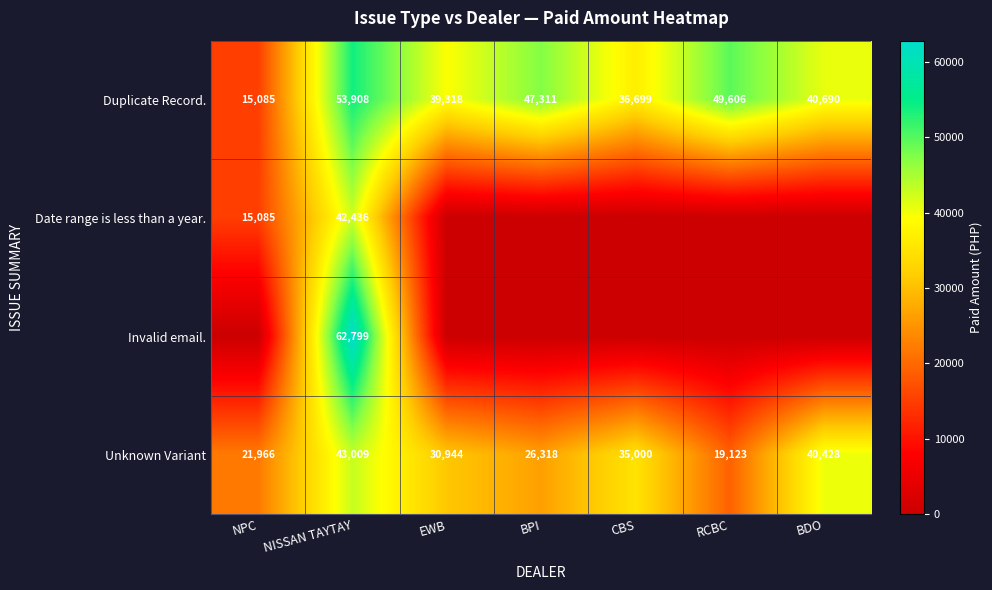

Where is Unknown Variant nearest to the value 31066?

EWB